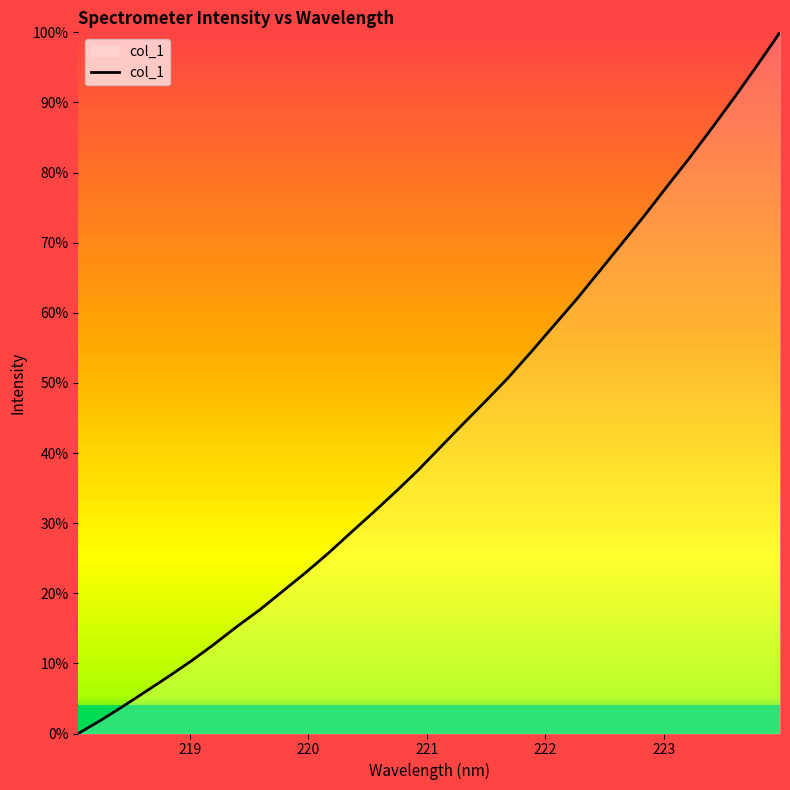

Does the chart display data point markers on the line(s)?

No